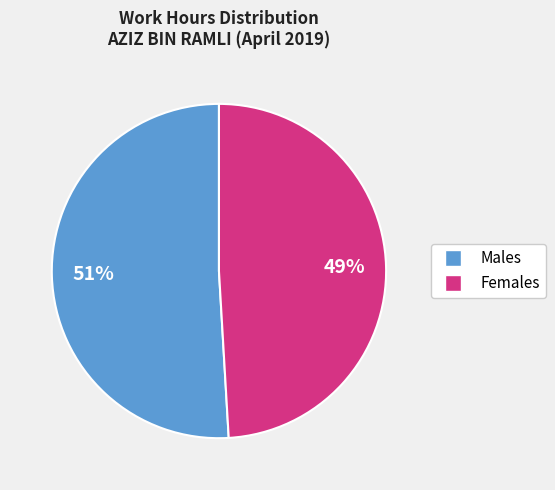

How many slices are in this pie chart?

2